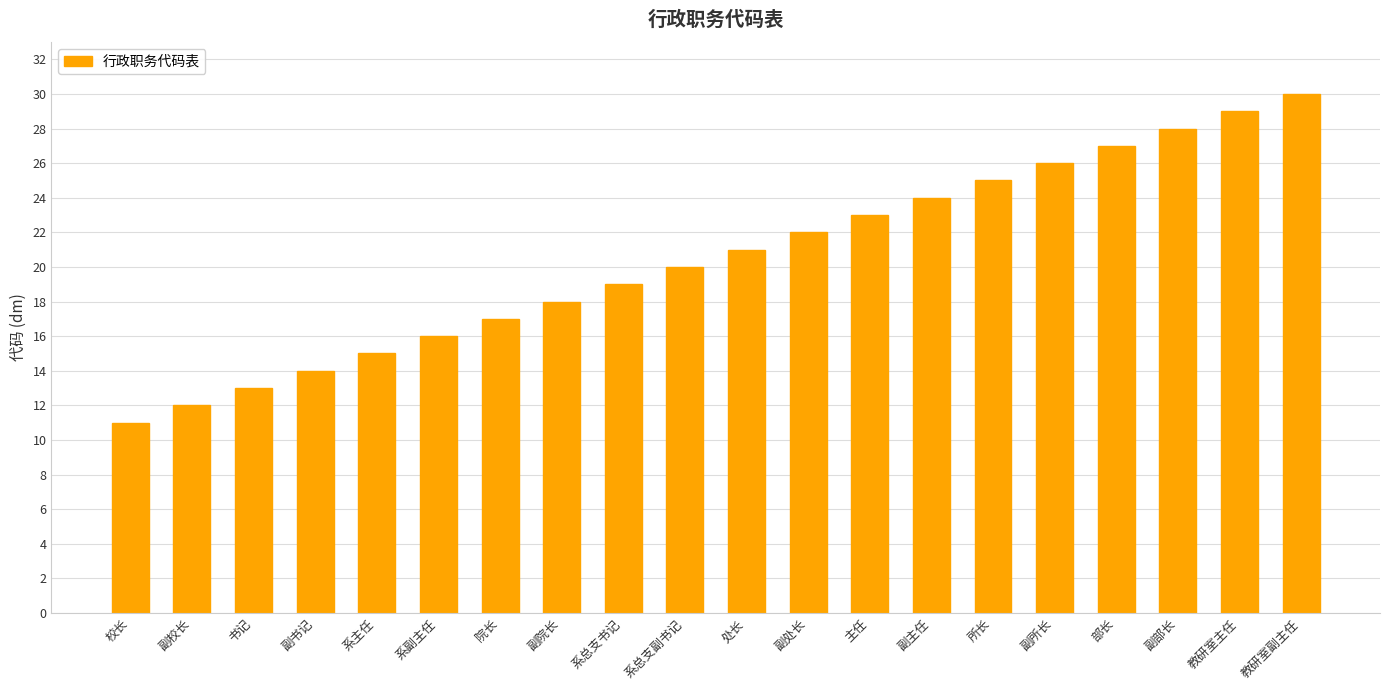

Rank the categories by value from highest to lowest.

教研室副主任, 教研室主任, 副部长, 部长, 副所长, 所长, 副主任, 主任, 副处长, 处长, 系总支副书记, 系总支书记, 副院长, 院长, 系副主任, 系主任, 副书记, 书记, 副校长, 校长